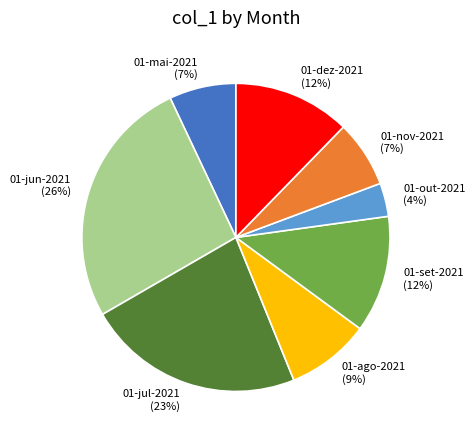

Do 01-jun-2021 and 01-out-2021 together represent more than half of the pie?

No